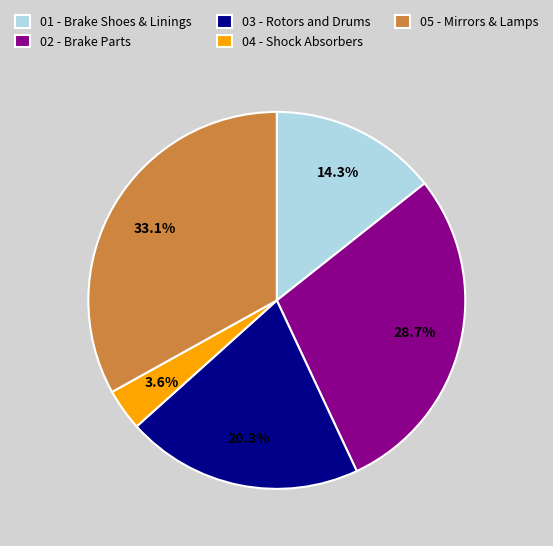

Rank the categories by value from lowest to highest.

04 - Shock Absorbers, 01 - Brake Shoes & Linings, 03 - Rotors and Drums, 02 - Brake Parts, 05 - Mirrors & Lamps